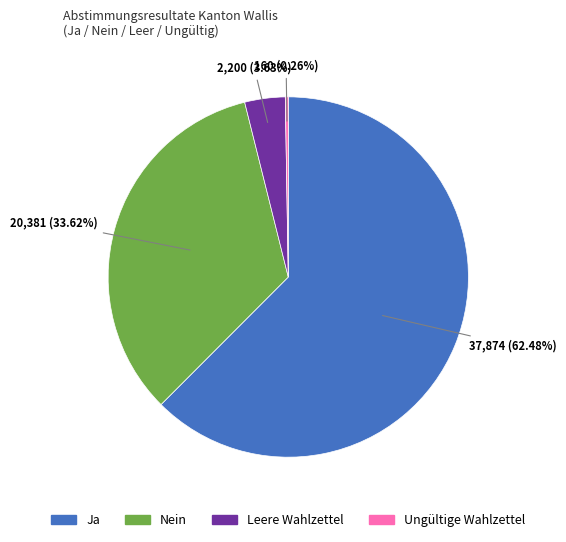

What is the largest slice in the pie chart?

Ja